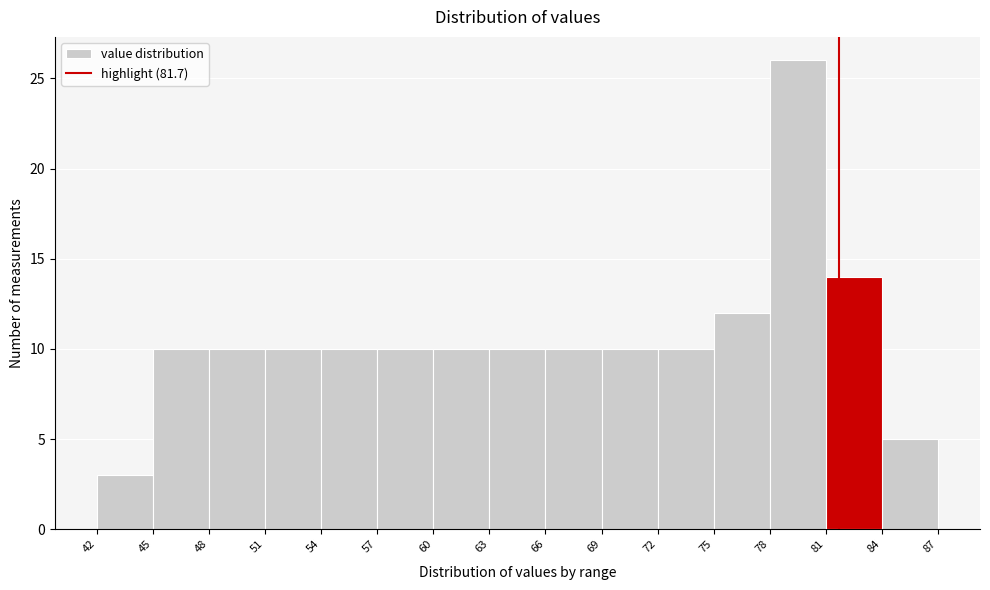

How tall is the bar that spans 48 to 51 on the x-axis? The values are not printed on the chart, so give them approximately, as read against the axis.

10